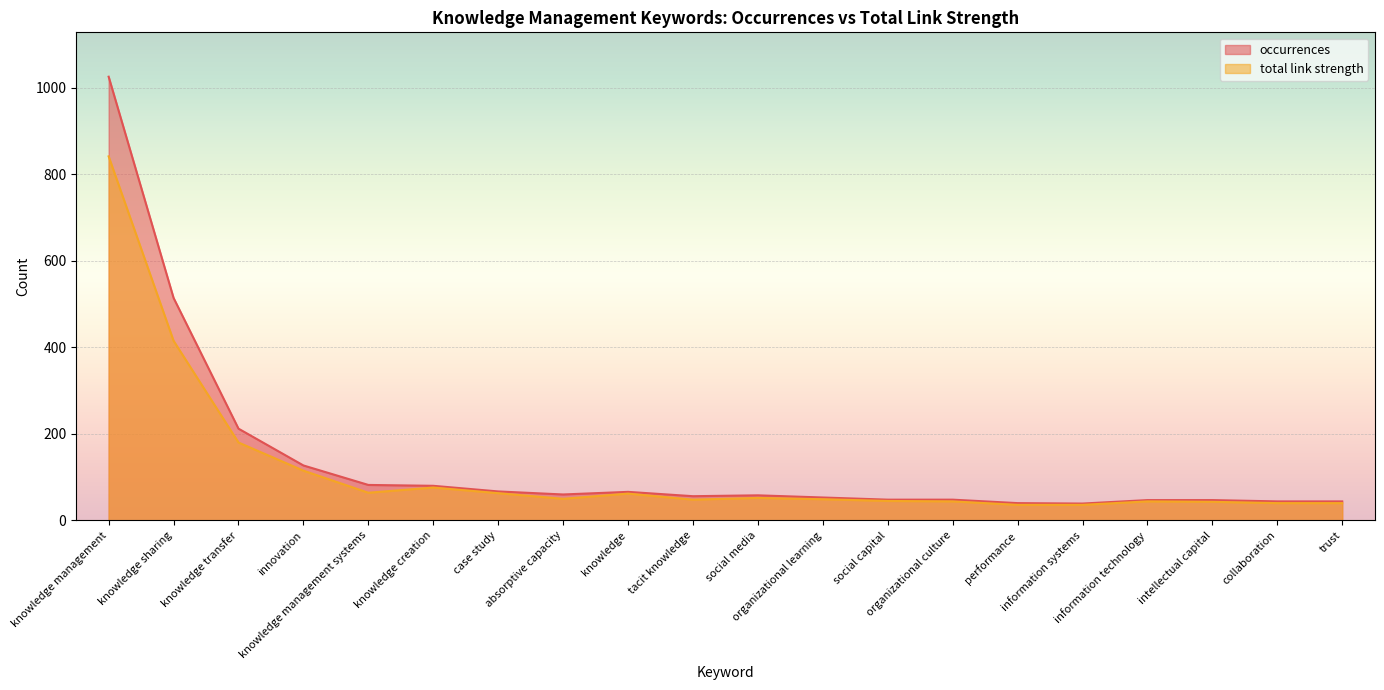

True or false: occurrences and total link strength cross at least once.

False